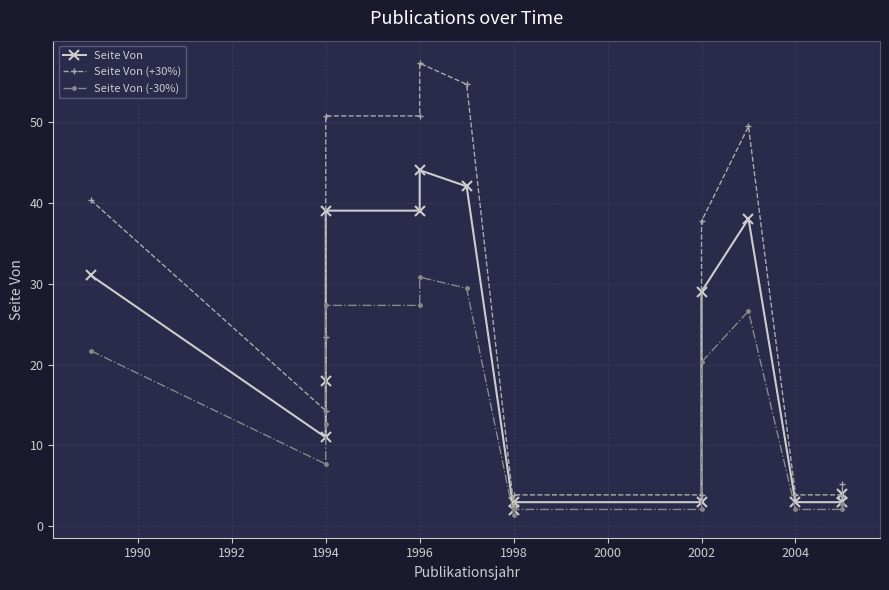

How many categories are shown in the chart?

15